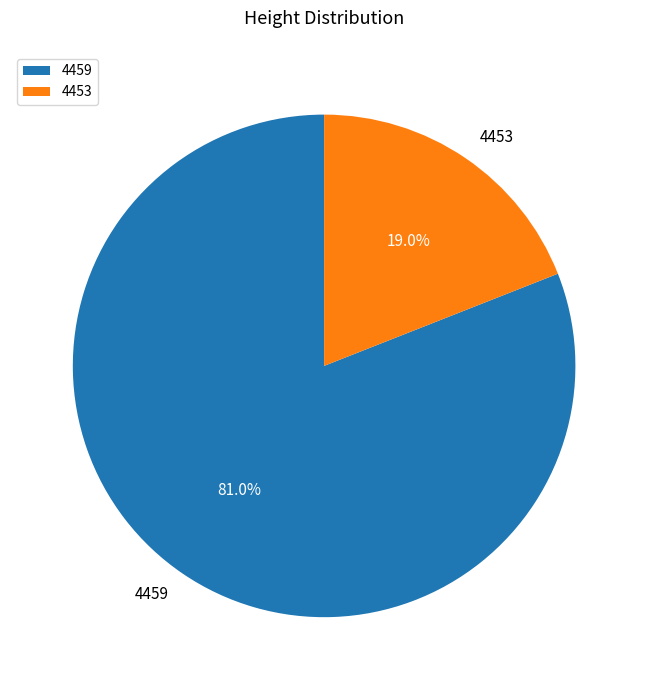

How much of the chart is everything except 4459?

19.0%